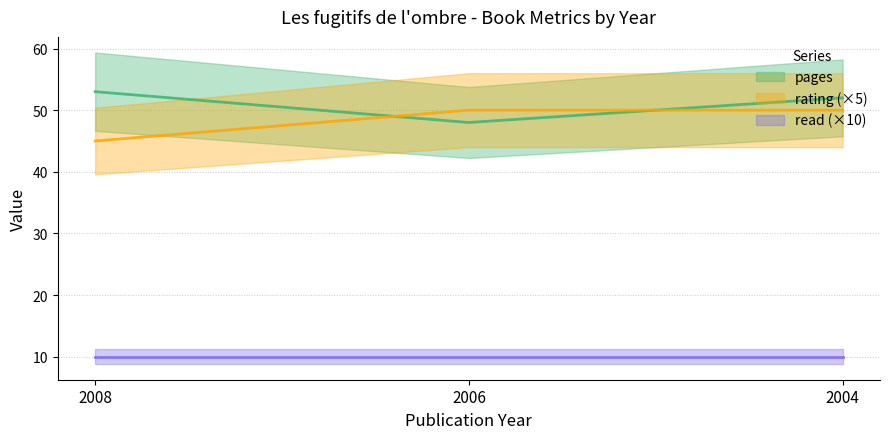

At how many categories does at least one series exceed 48?

3